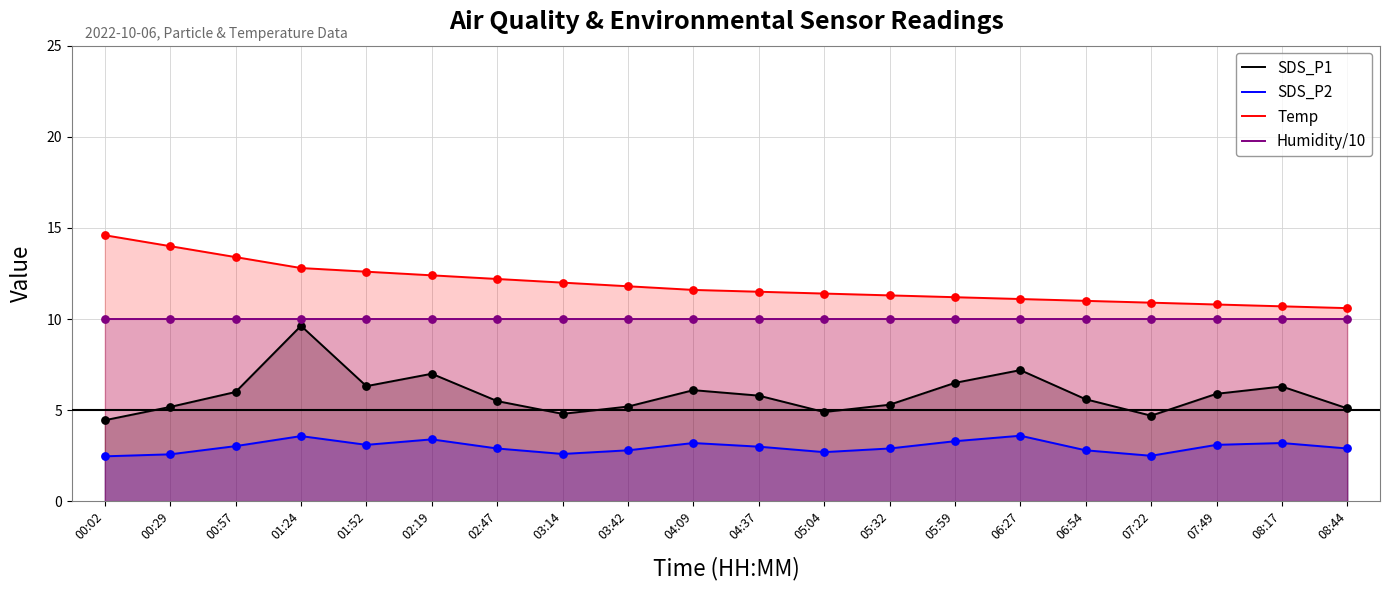

Which series contains the lowest Y value?

SDS_P2